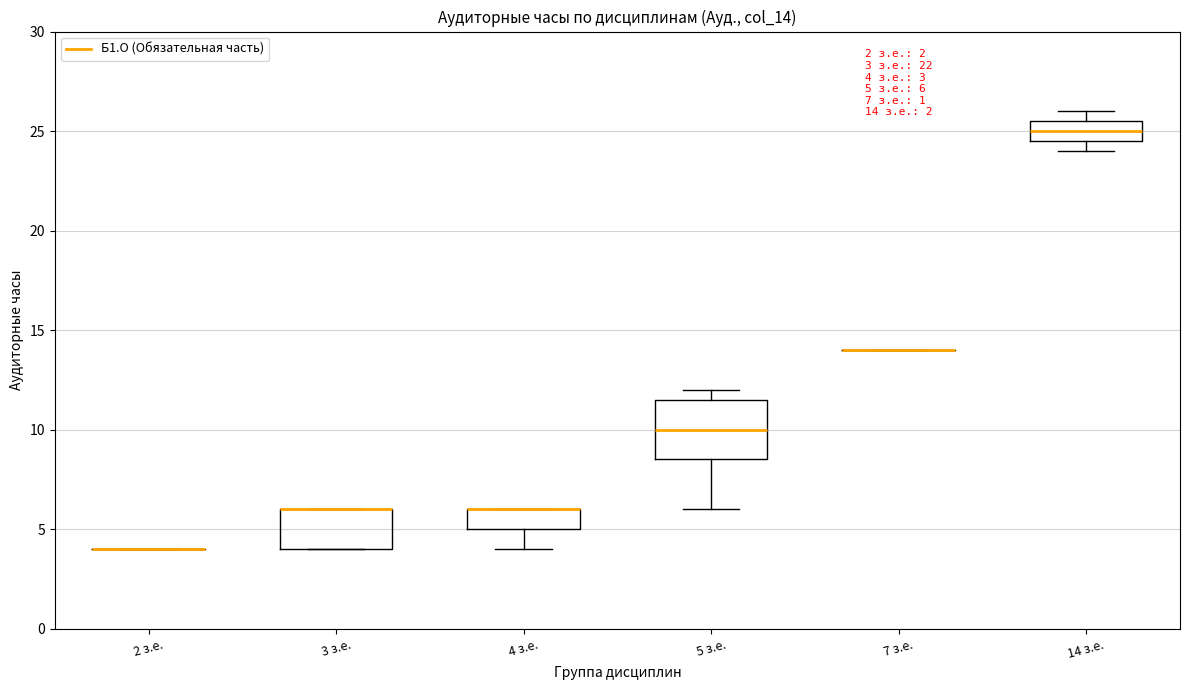

Which box is the tallest, from its lower edge to its upper edge?

5 з.е.